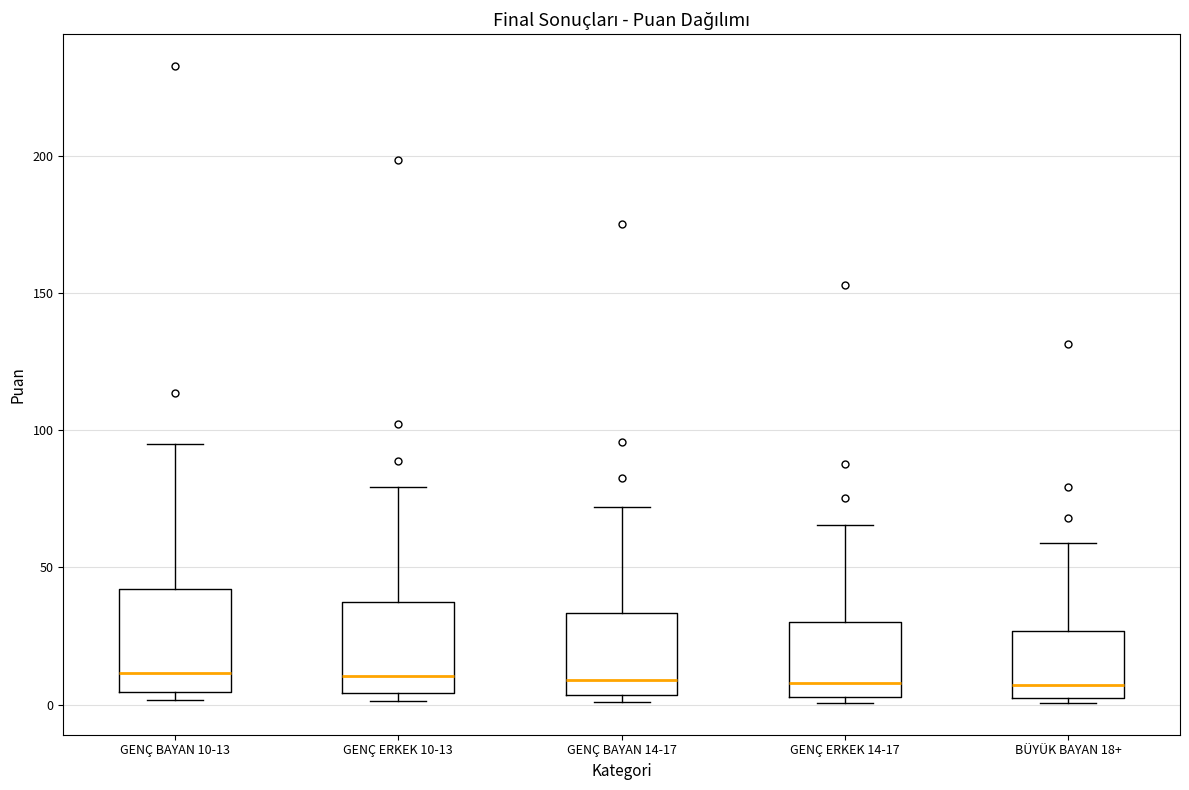

Reading left to right, read every box against the y-axis: the position of its median line, the range the box covers, and the ends of its whiskers. The values are not printed on the chart, so give them approximately, as read against the axis.

GENÇ BAYAN 10-13: median 10, box 5 to 40, whiskers 0 to 95
GENÇ ERKEK 10-13: median 10, box 5 to 40, whiskers 0 to 80
GENÇ BAYAN 14-17: median 10, box 5 to 35, whiskers 0 to 70
GENÇ ERKEK 14-17: median 10, box 5 to 30, whiskers 0 to 65
BÜYÜK BAYAN 18+: median 5 (just above the box's lower edge), box 5 to 25, whiskers 0 to 60